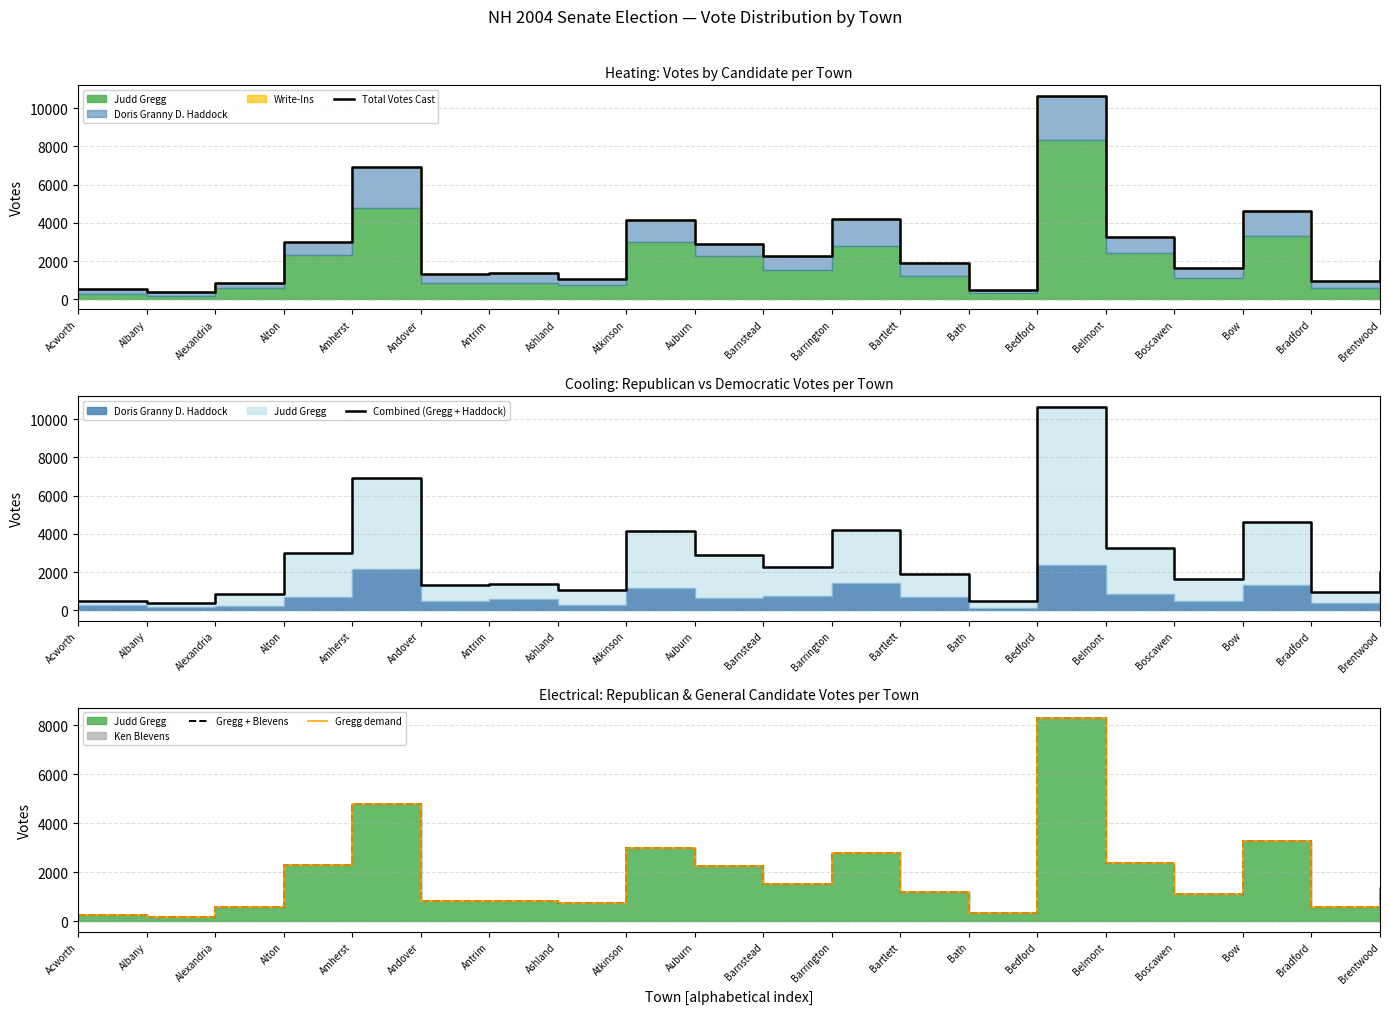

At which category does the chart reach its peak across all series?

Bedford